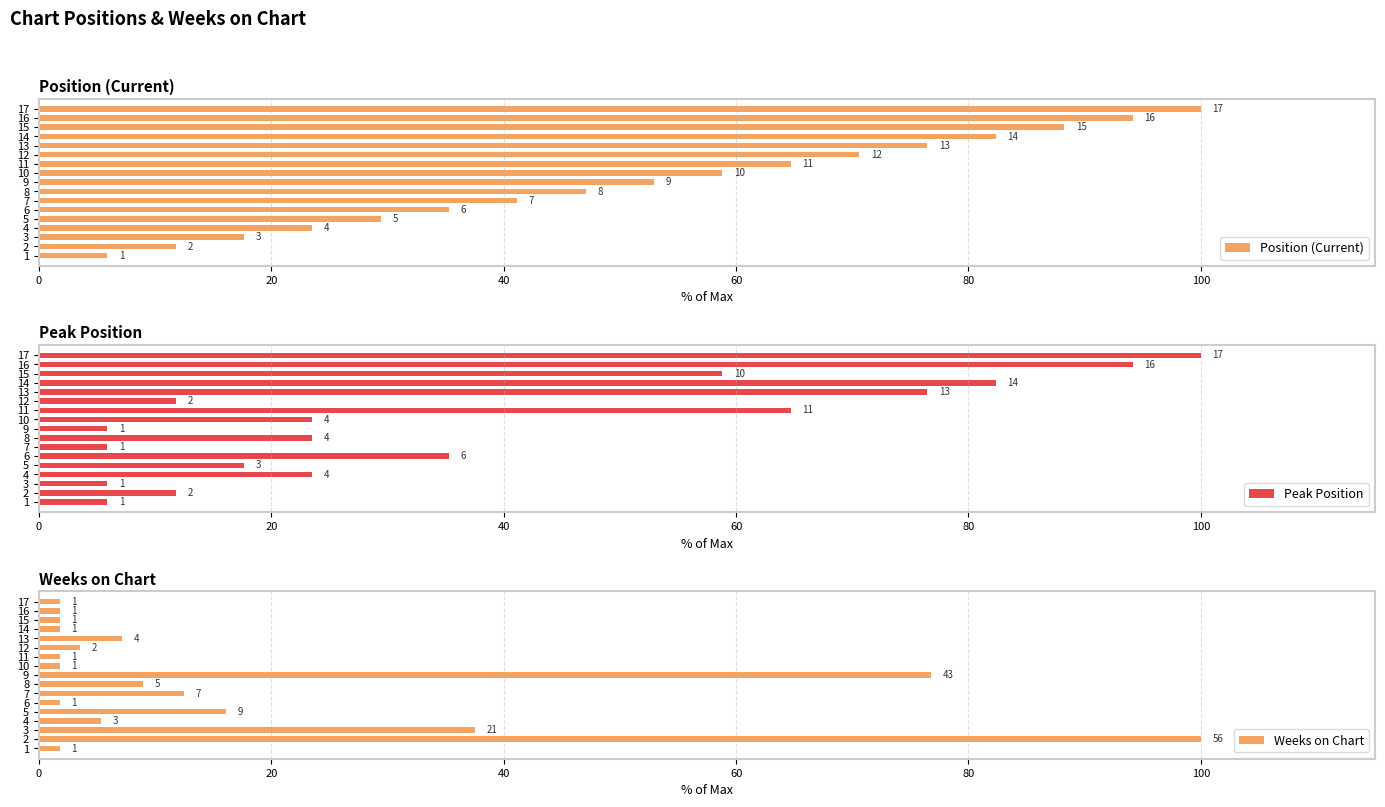

What are all the series names shown in the legend?

Position (Current), Peak Position, Weeks on Chart